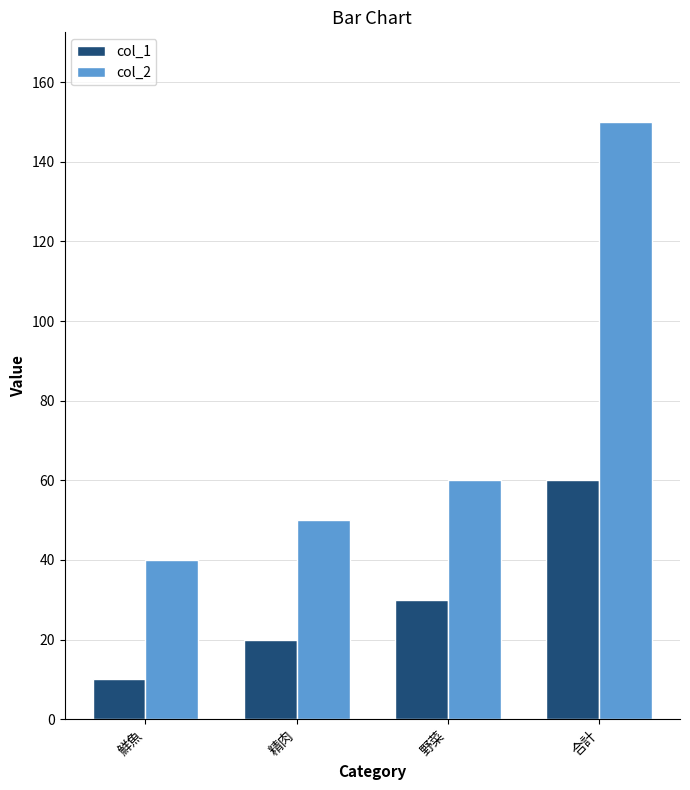

At how many categories does at least one series exceed 92?

1